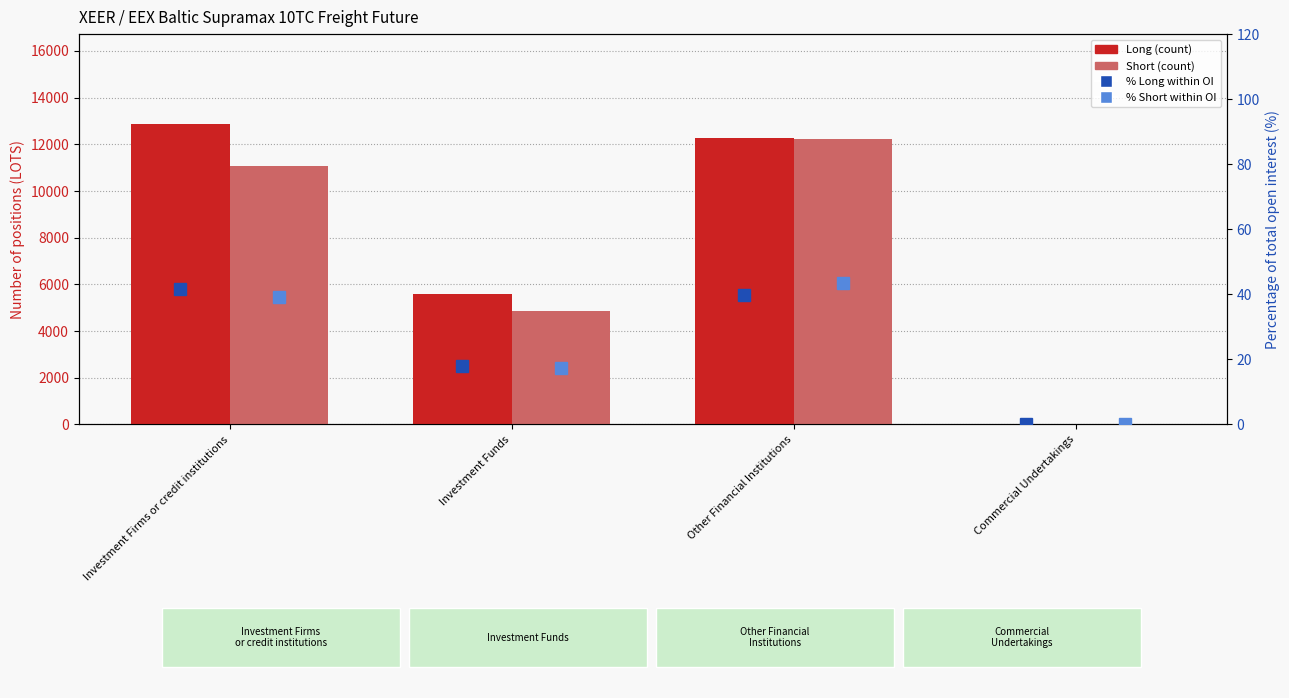

At which category is the sum across all series the highest?

Other Financial Institutions